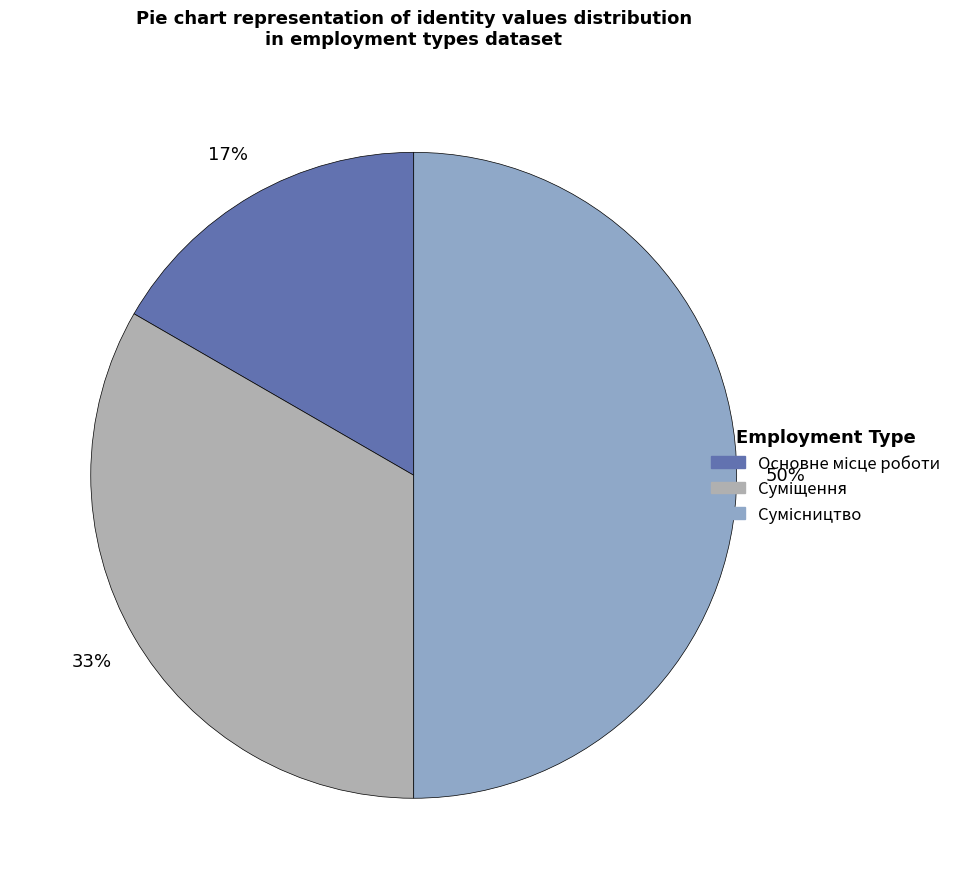

How many slices are in this pie chart?

3